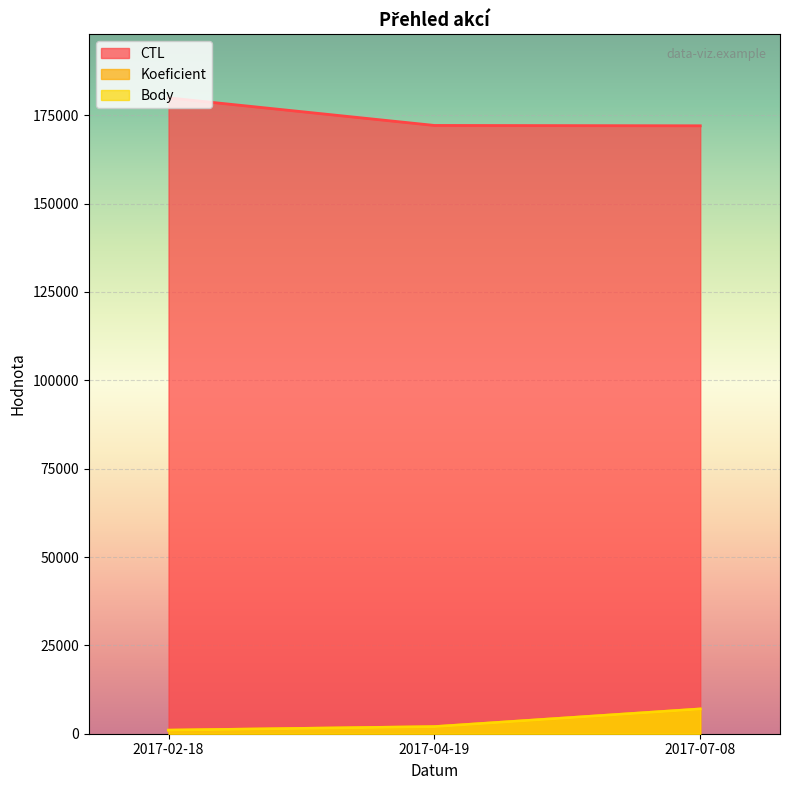

Is it true that Body equals 2000 at 2017-04-19?

True